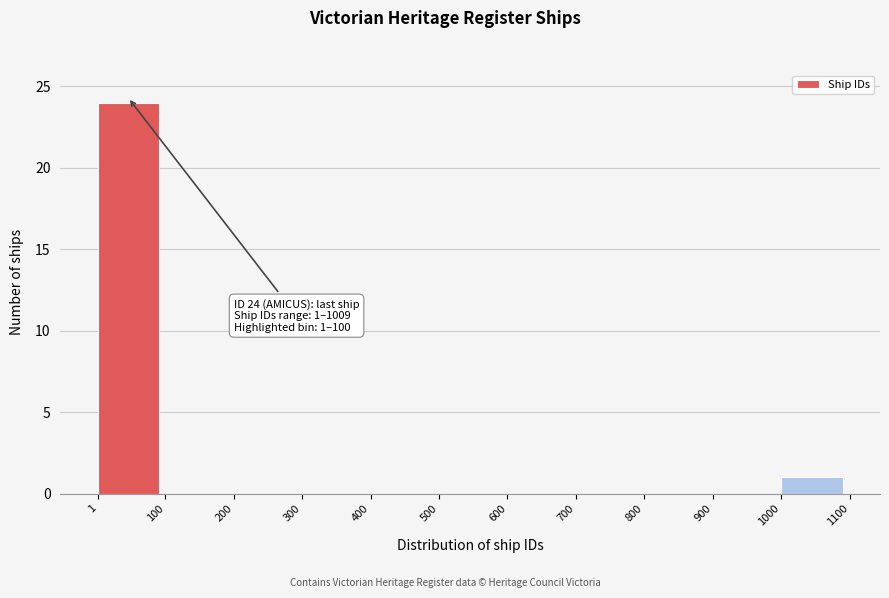

Which range on the x-axis has the tallest bar?

1 to 100